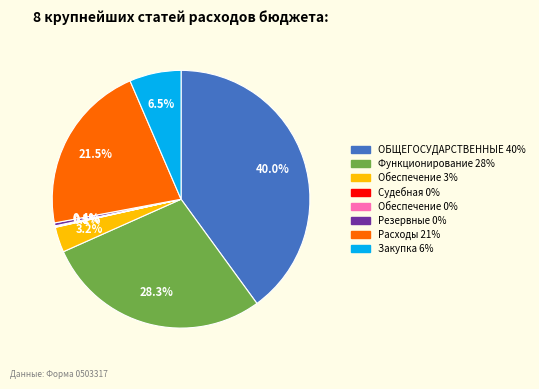

Is there any slice that represents more than half of the pie?

No